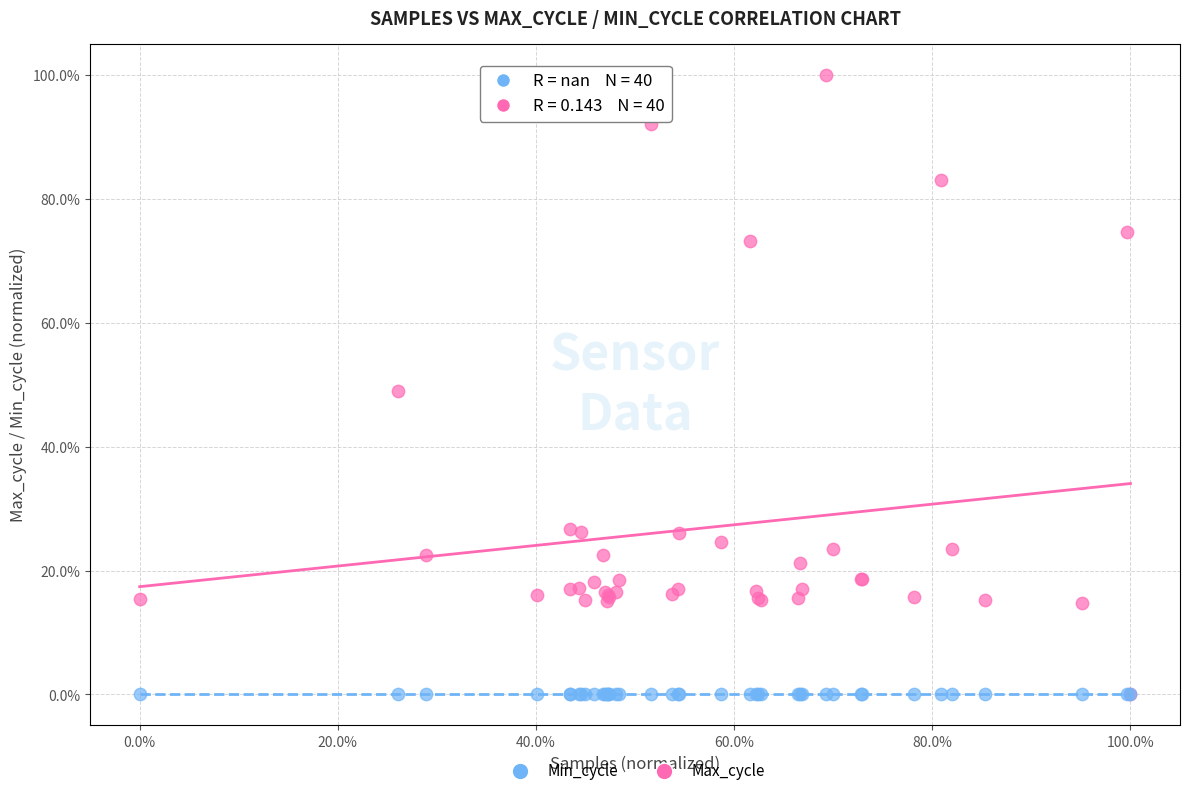

What are all the series names shown in the legend?

Min_cycle, Max_cycle